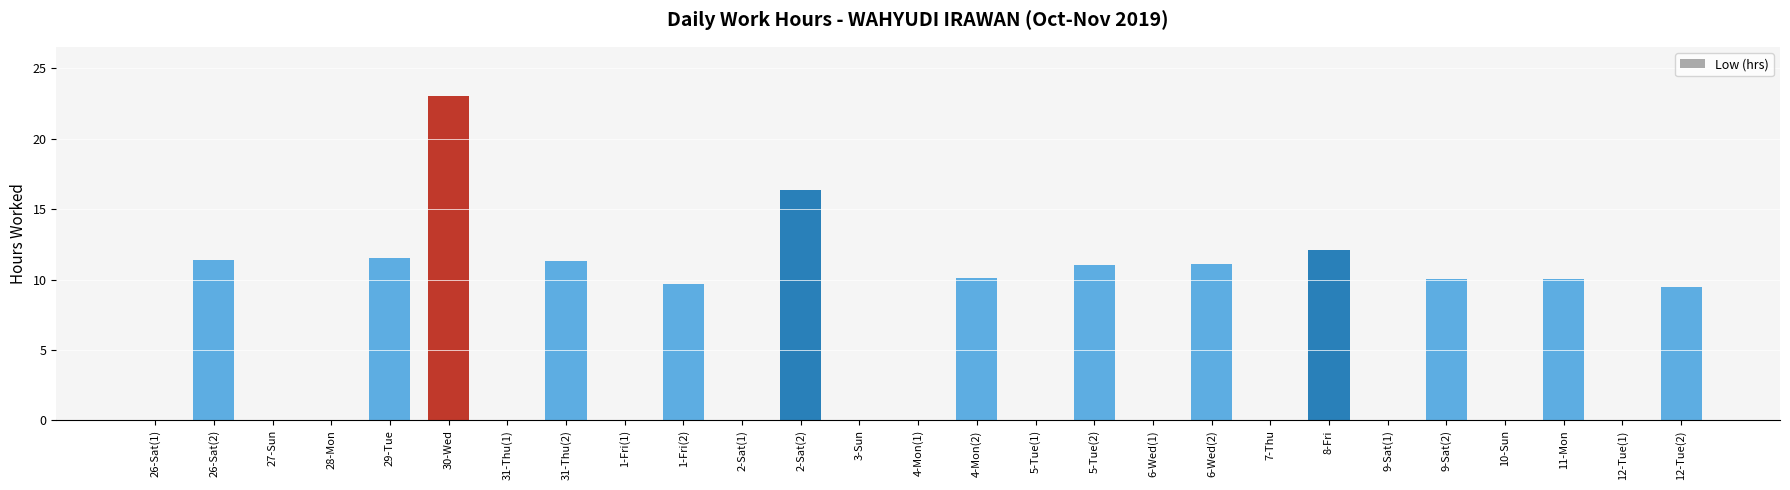

Is it true that the value at 1-Fri(1) is 11.8?

False